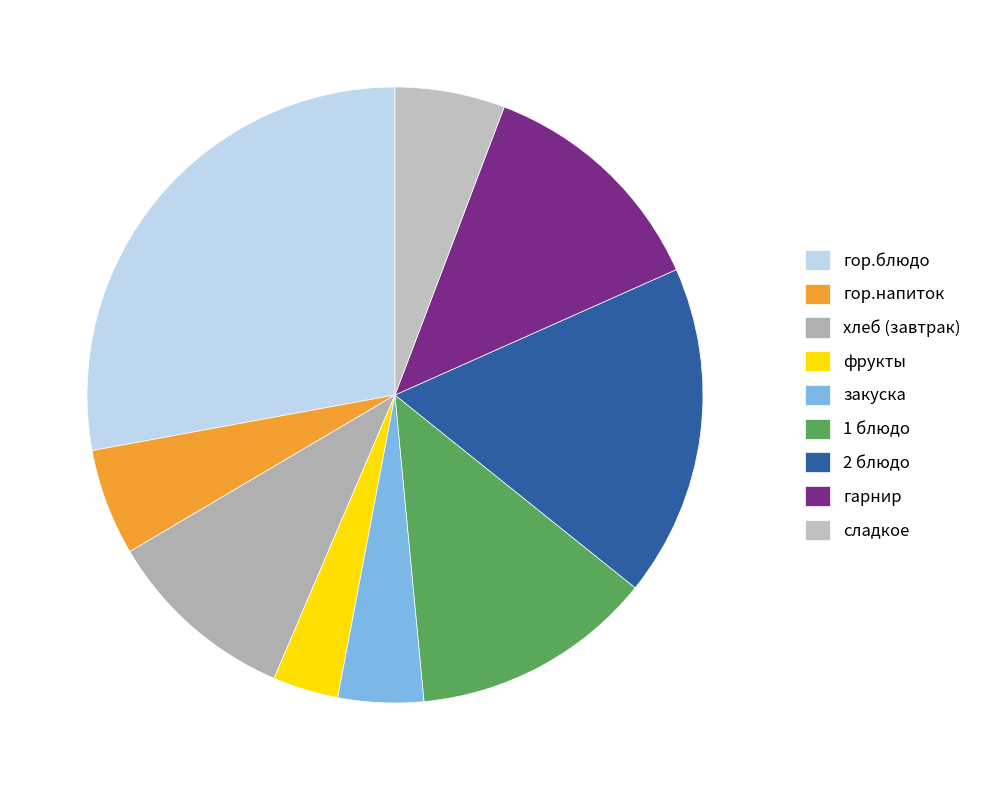

To the nearest percent, what portion does гор.блюдо represent?

28%